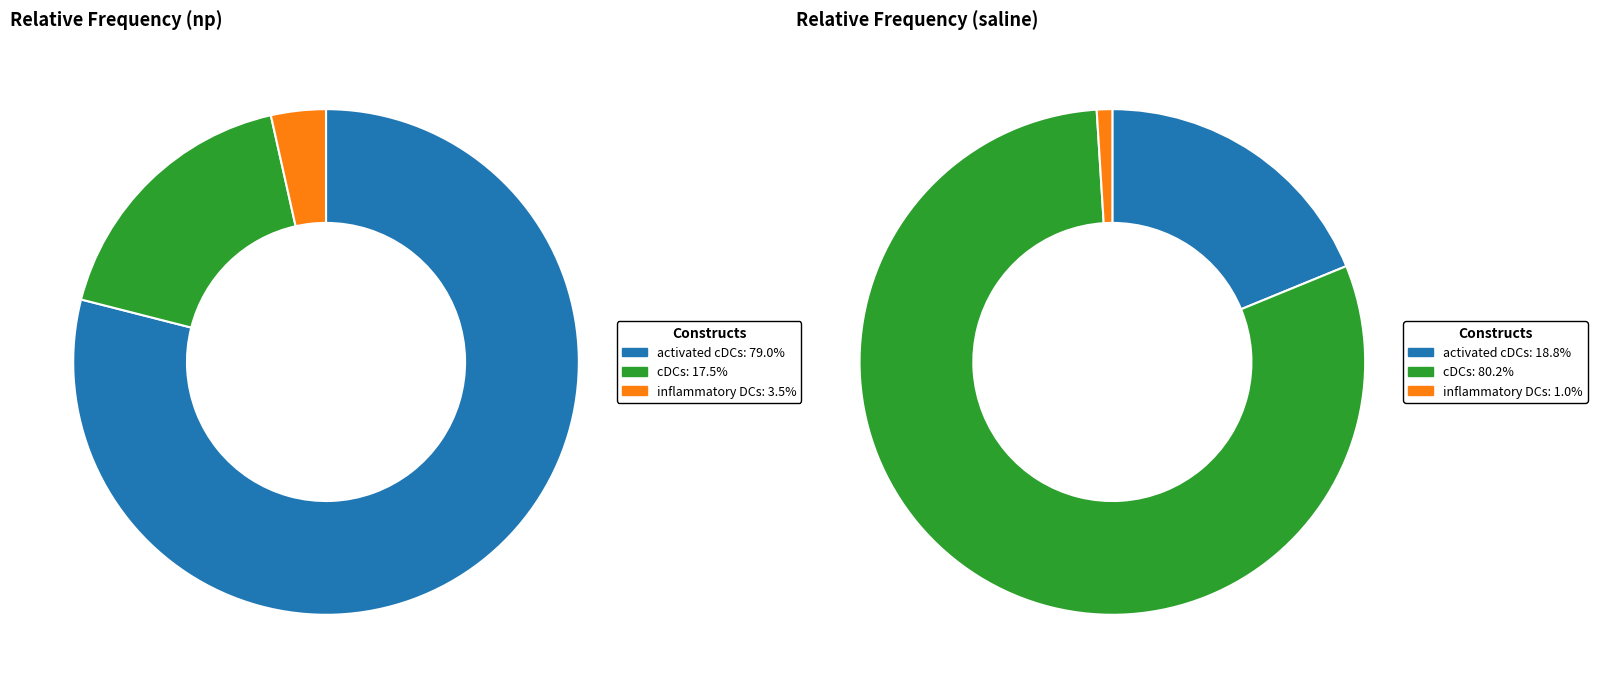

To the nearest percent, what percentage of the pie is activated cDCs?

79%